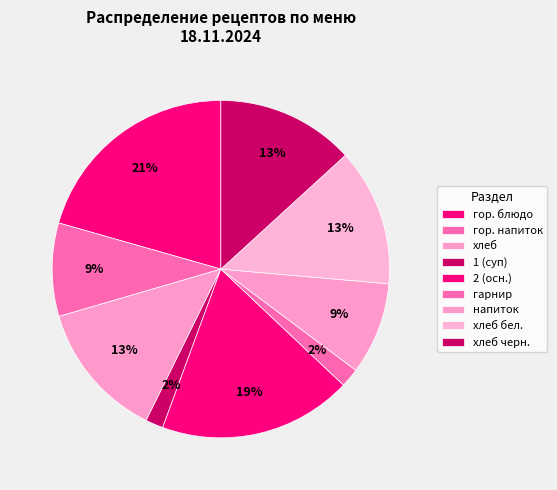

Is there a majority slice in this chart?

No